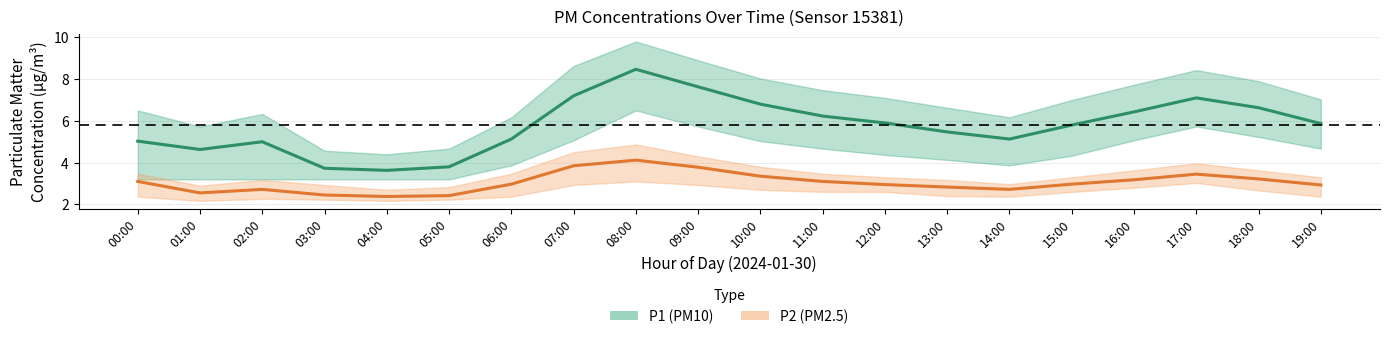

Reading right to left, extract all data points from this chart.

P1 (PM10): 5.9	6.6	7.1	6.4	5.8	5.1	5.5	5.9	6.2	6.8	7.6	8.5	7.2	5.1	3.8	3.6	3.7	5.0	4.6	5.0
P2 (PM2.5): 2.9	3.2	3.5	3.2	3.0	2.7	2.8	3.0	3.1	3.4	3.8	4.1	3.9	3.0	2.4	2.4	2.5	2.7	2.5	3.1